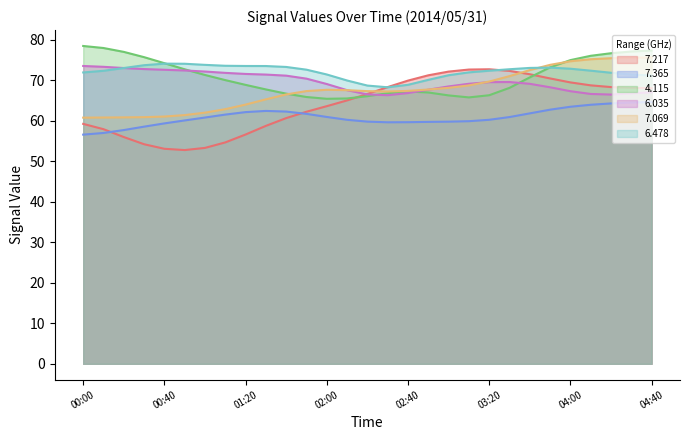

Which category has the lowest value across all series?

01:00